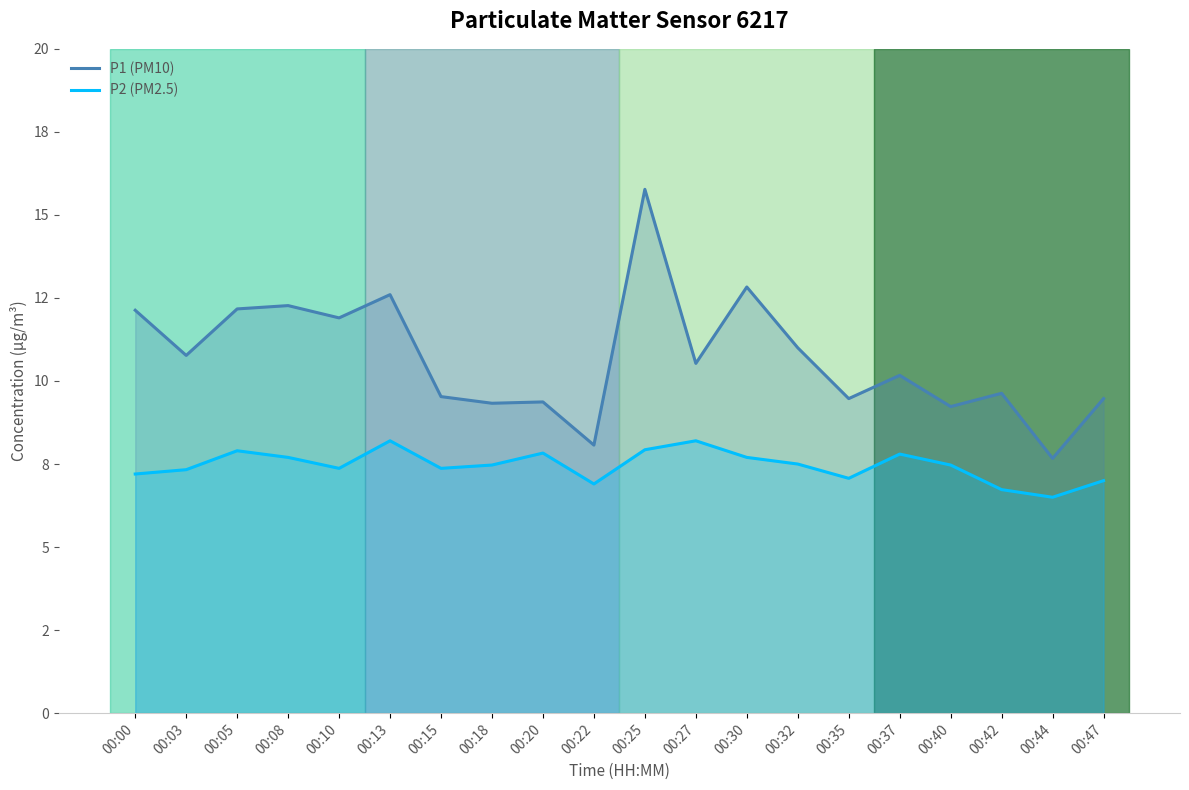

Which category has the highest value in the P1 (PM10) series?

00:25